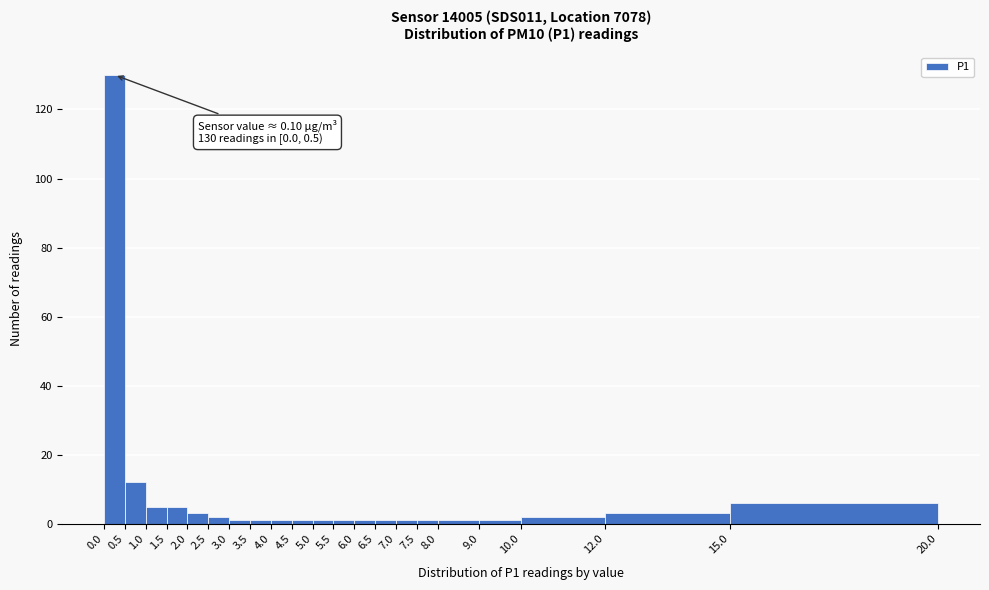

Over which range of the x-axis is the bar tallest?

0.0 to 0.5